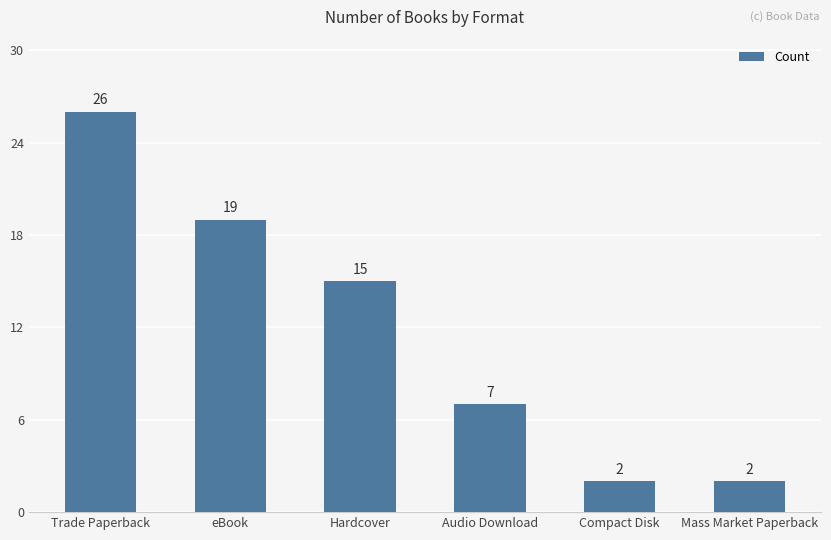

Reading left to right, extract all data points from this chart.

26	19	15	7	2	2